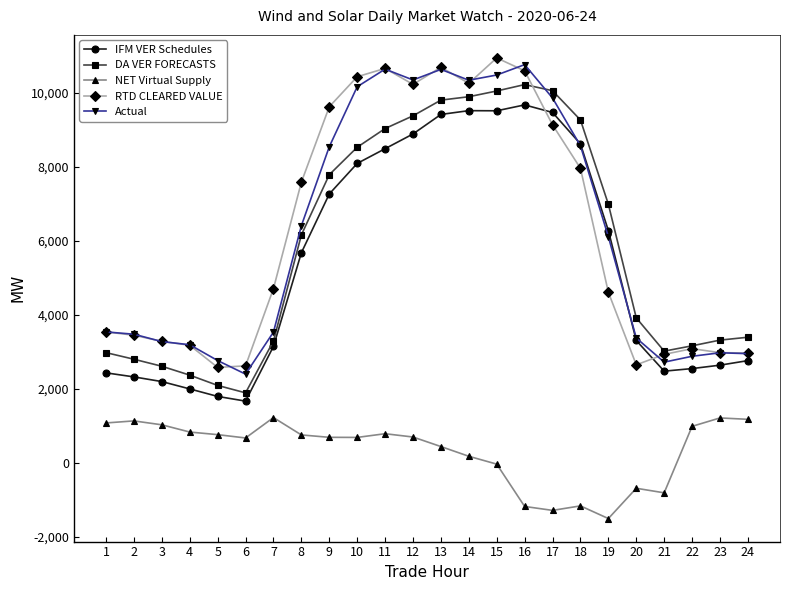

What is the difference between the highest and lowest values at 24?

2216.8